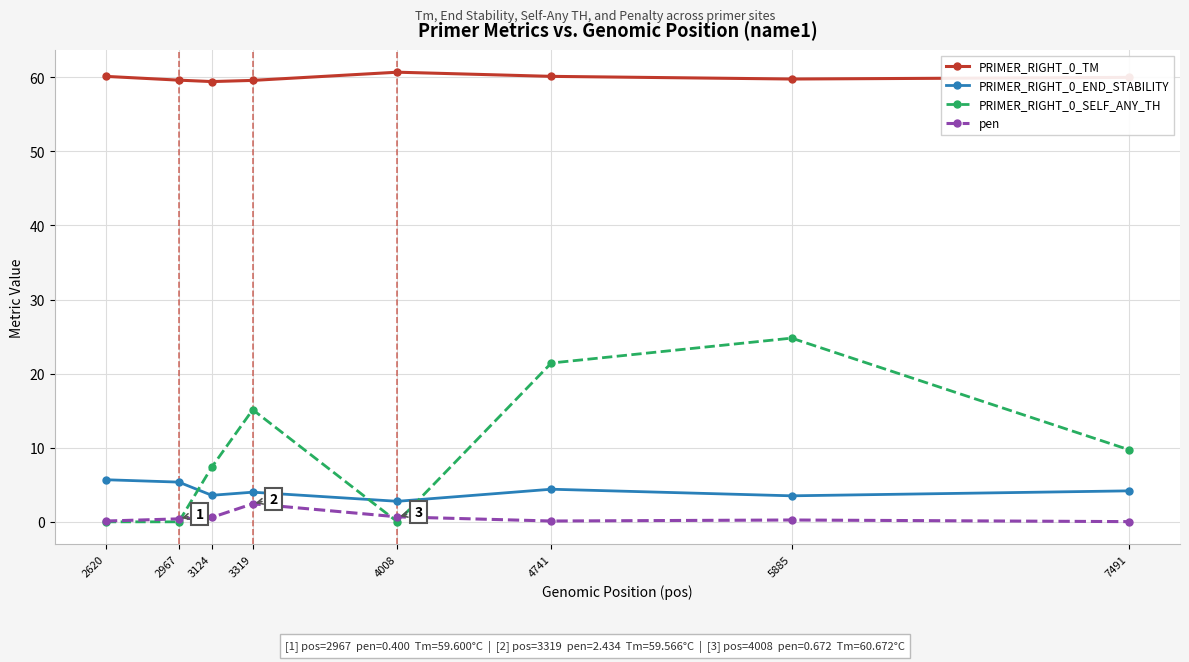

True or false: PRIMER_RIGHT_0_TM has a value of 101.2 at 7491.

False